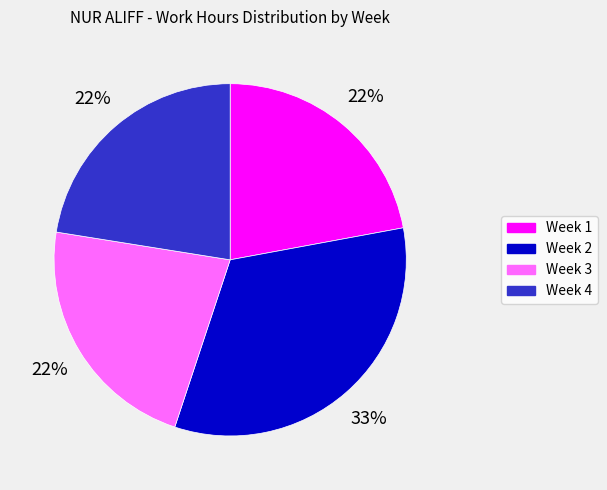

What percentage is the Week 4 slice, to the nearest percent?

22%